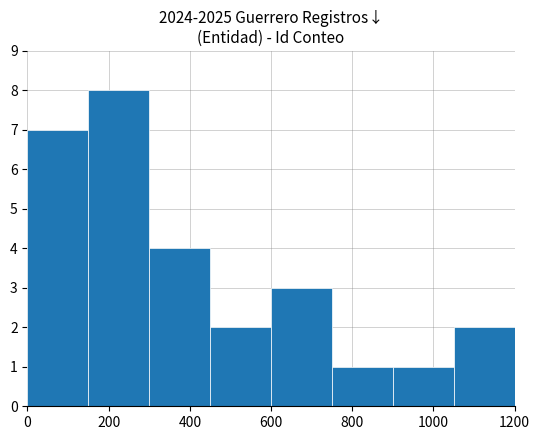

What is the maximum value shown in the chart?

8